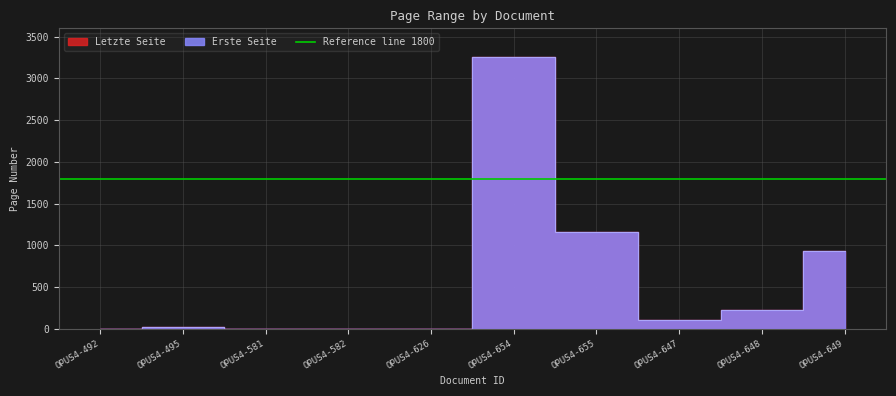

What is the difference between the Erste Seite values at OPUS4-654 and OPUS4-492?

3258